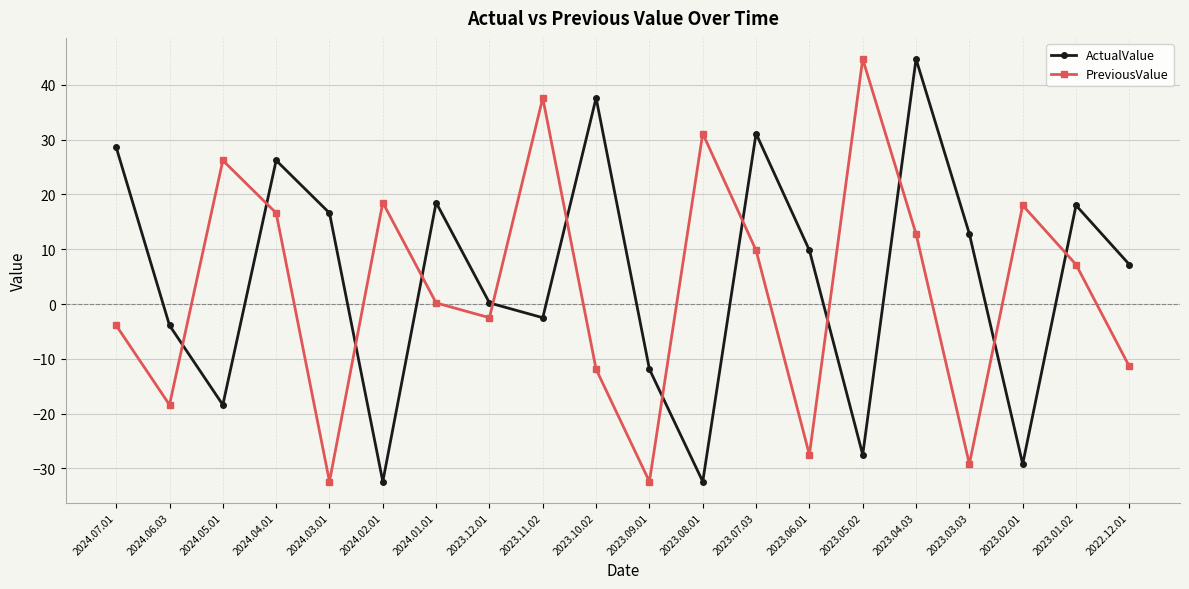

At which label is ActualValue closest to 6?

2022.12.01